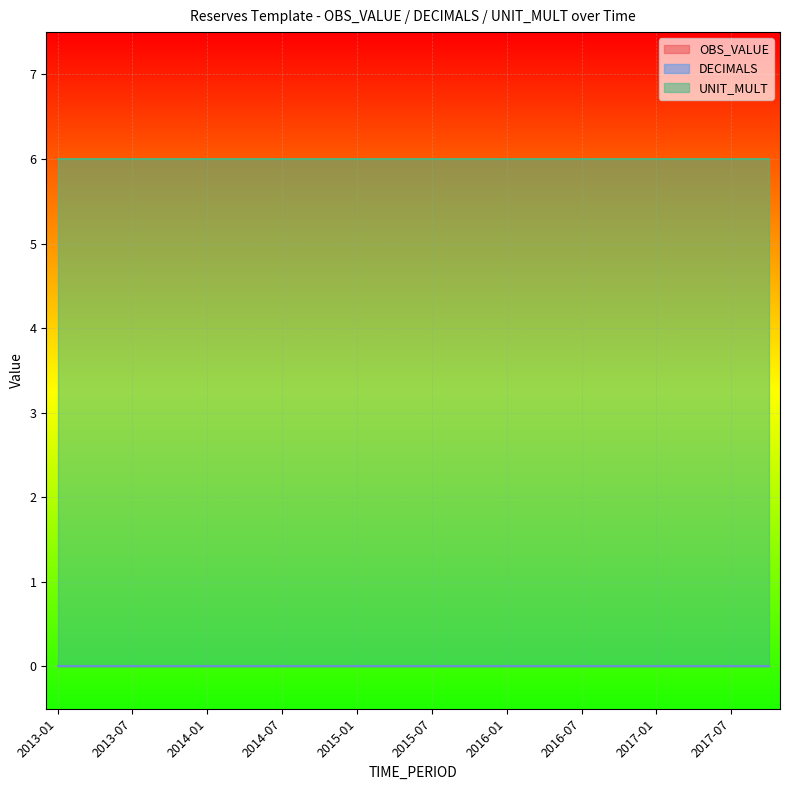

Is the value of OBS_VALUE at 2013-04 greater than the value of UNIT_MULT at 2016-01?

No